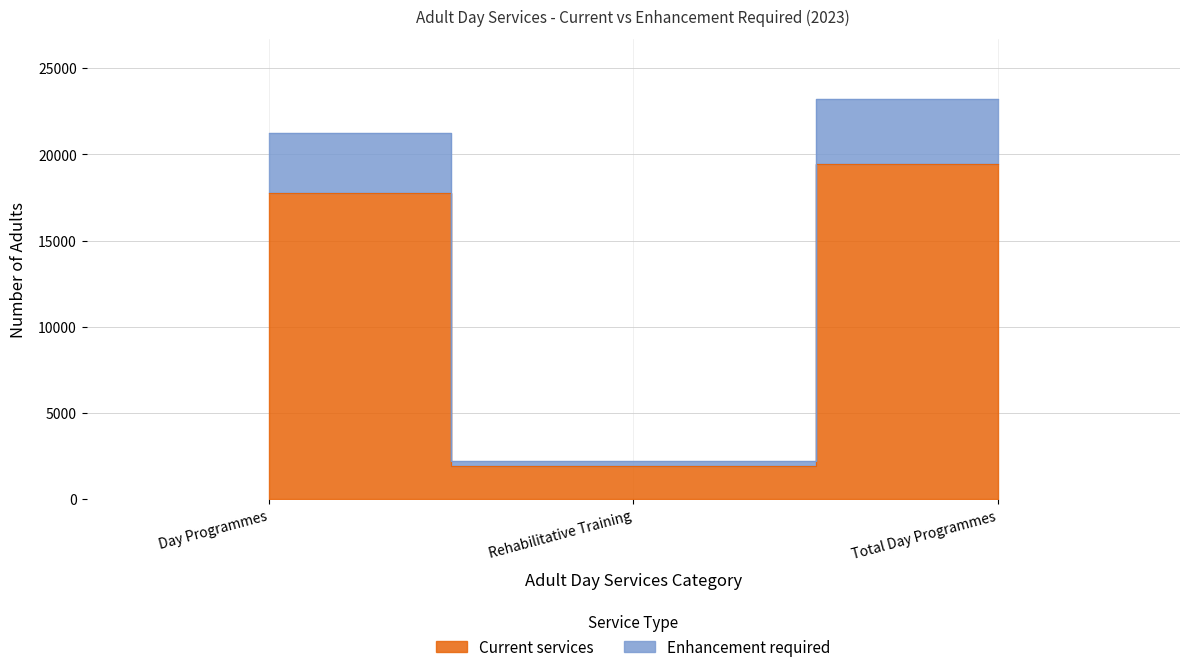

What is the sum of the Enhancement required values at Total Day Programmes and Day Programmes?

44424